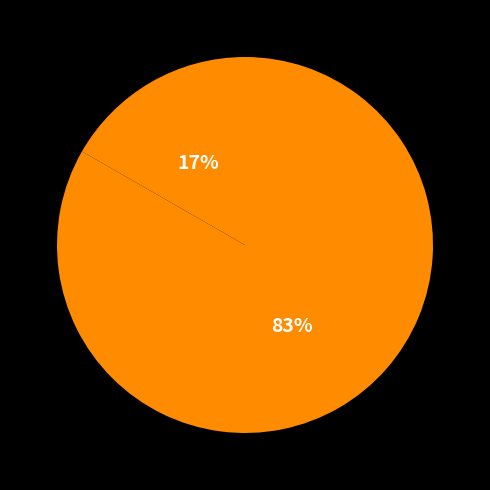

Rank the categories by value from lowest to highest.

DC PEAK, DC OFF PEAK